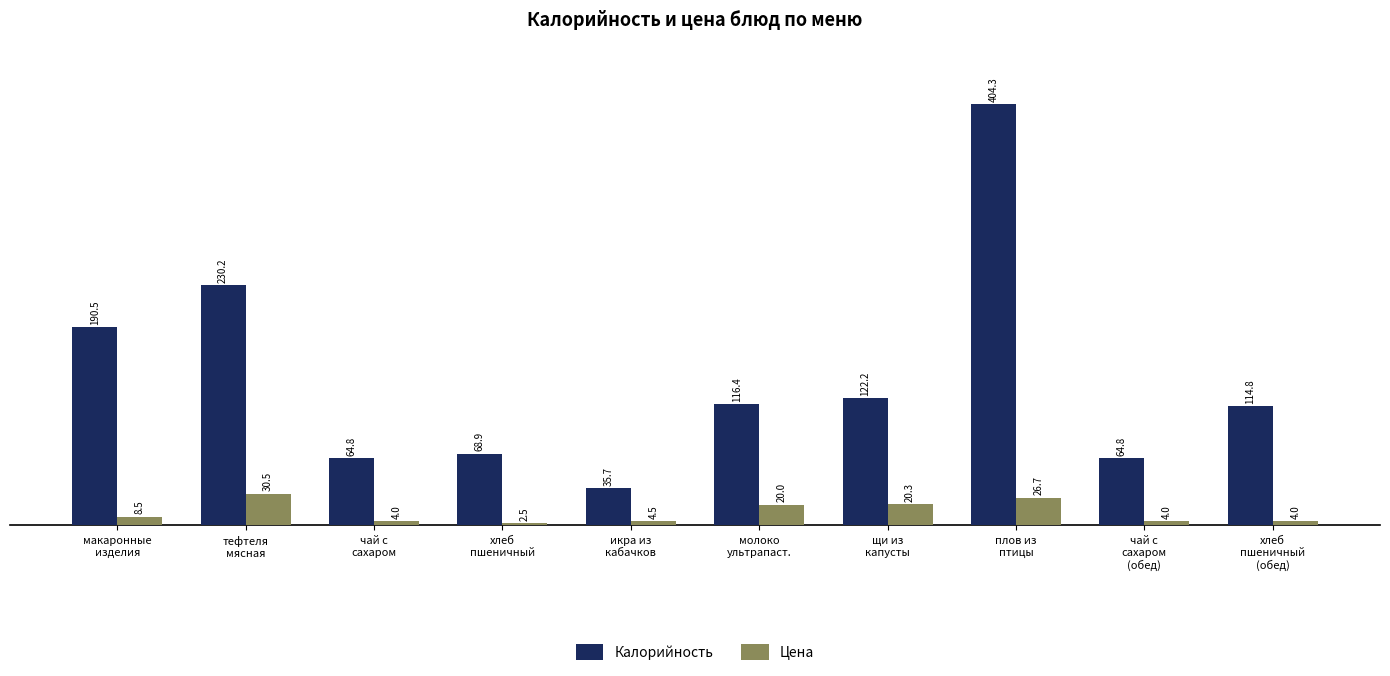

What position from the right is плов из
птицы?

3